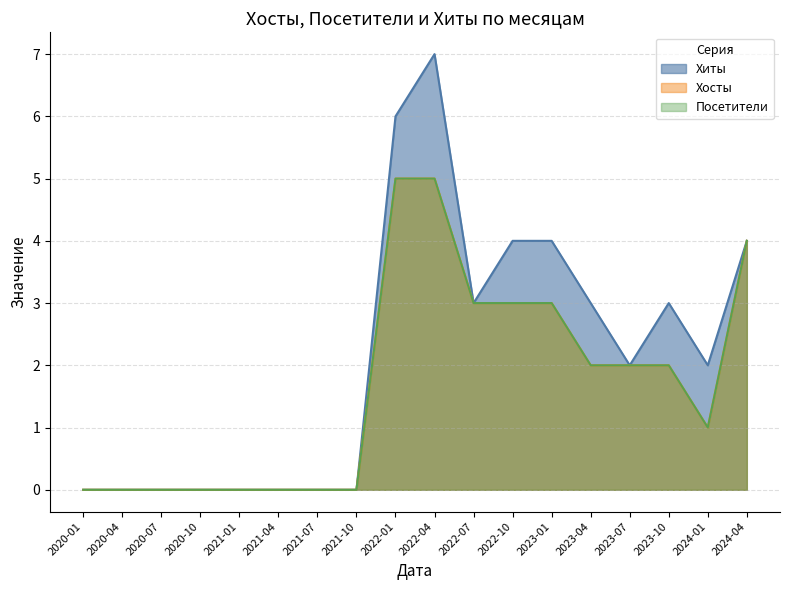

At which label does Хосты first exceed 2?

2022-01